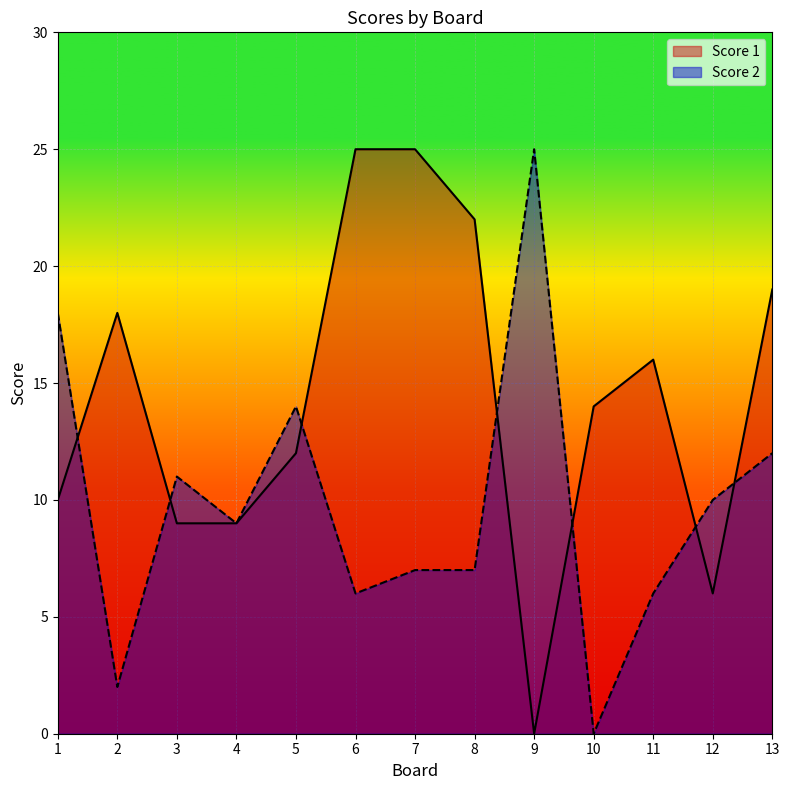

At which label is Score 1 closest to 12?

5